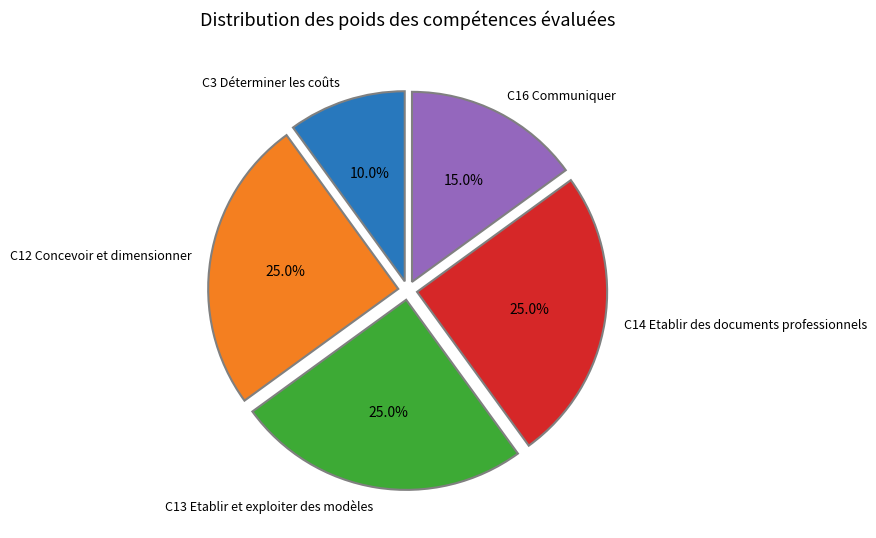

To the nearest percent, what portion does C16 Communiquer represent?

15%